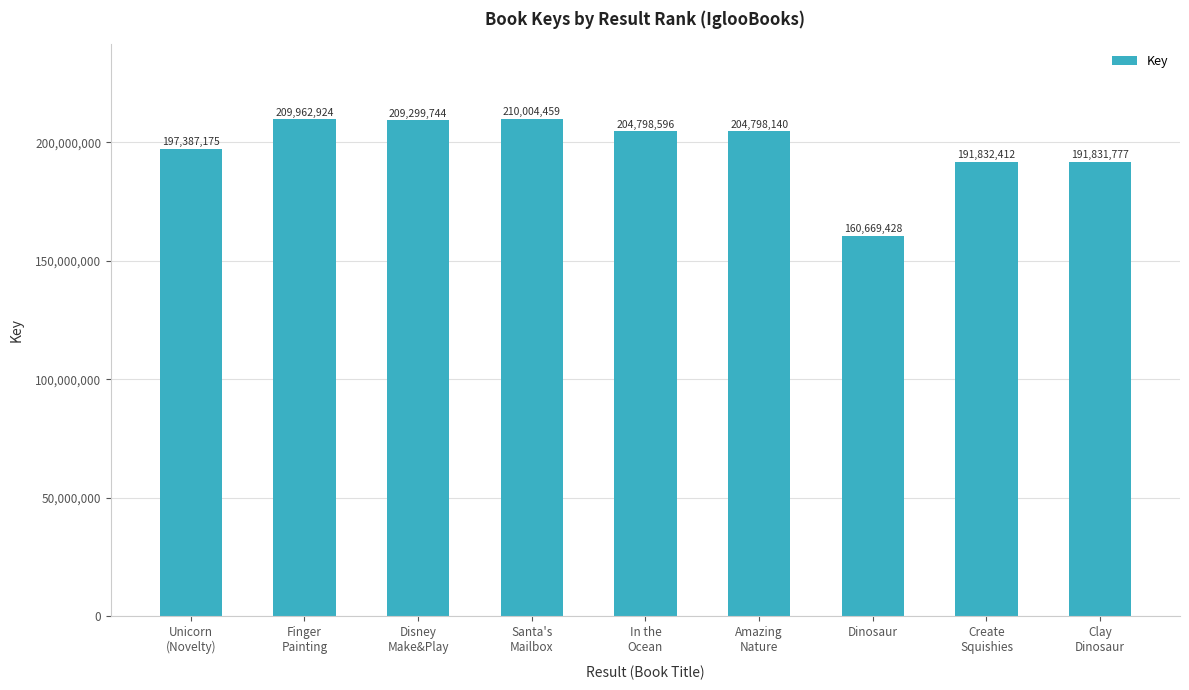

Between In the
Ocean and Dinosaur, which is larger?

In the
Ocean